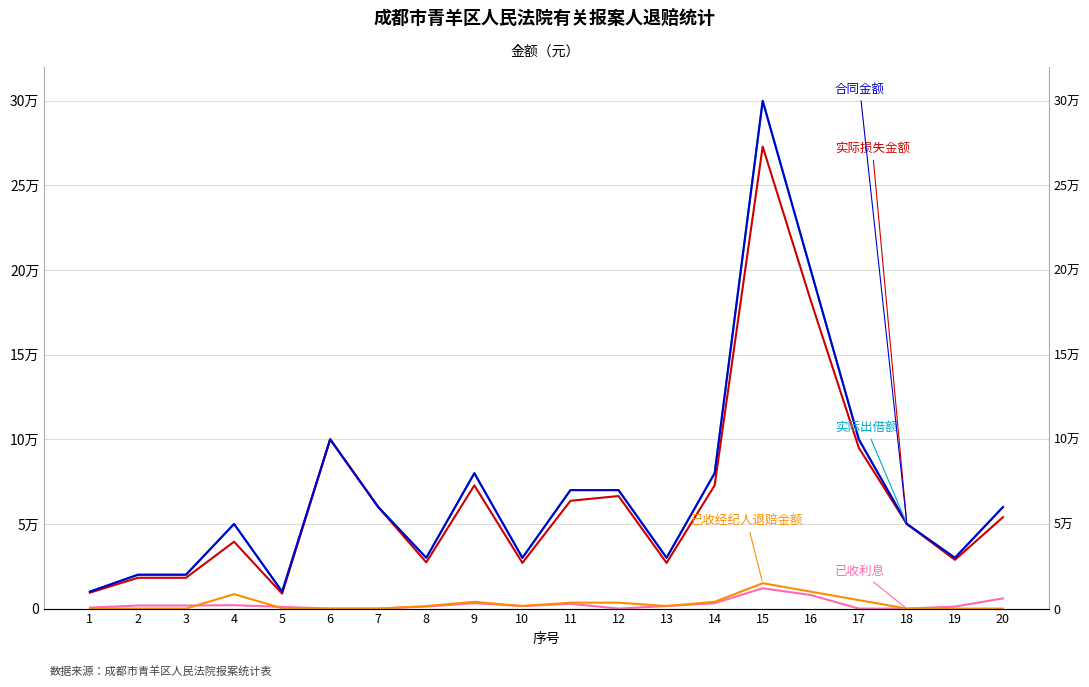

The 已收利息 series shows 1800 at 3. True or false?

True